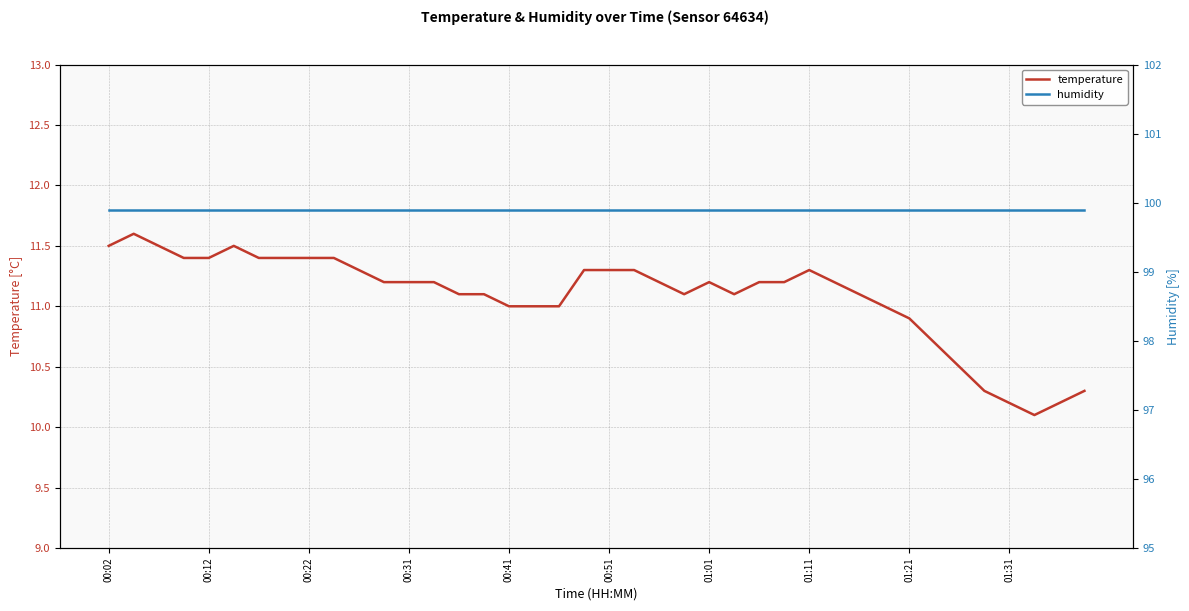

True or false: temperature and humidity cross at least once.

False